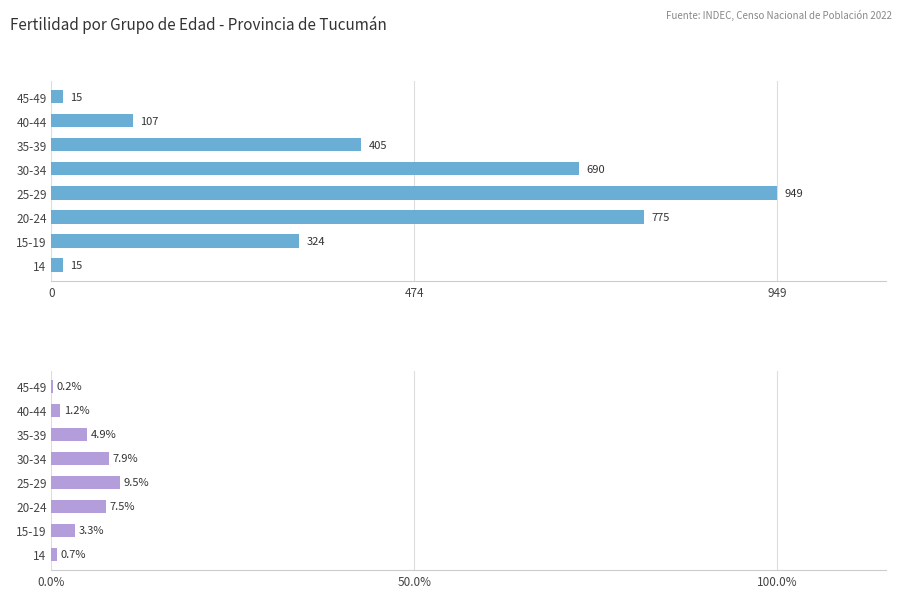

Rank the series by their maximum value, from lowest to highest.

Con hijas e hijos nacidos vivos (%), Con hijas e hijos nacidos vivos